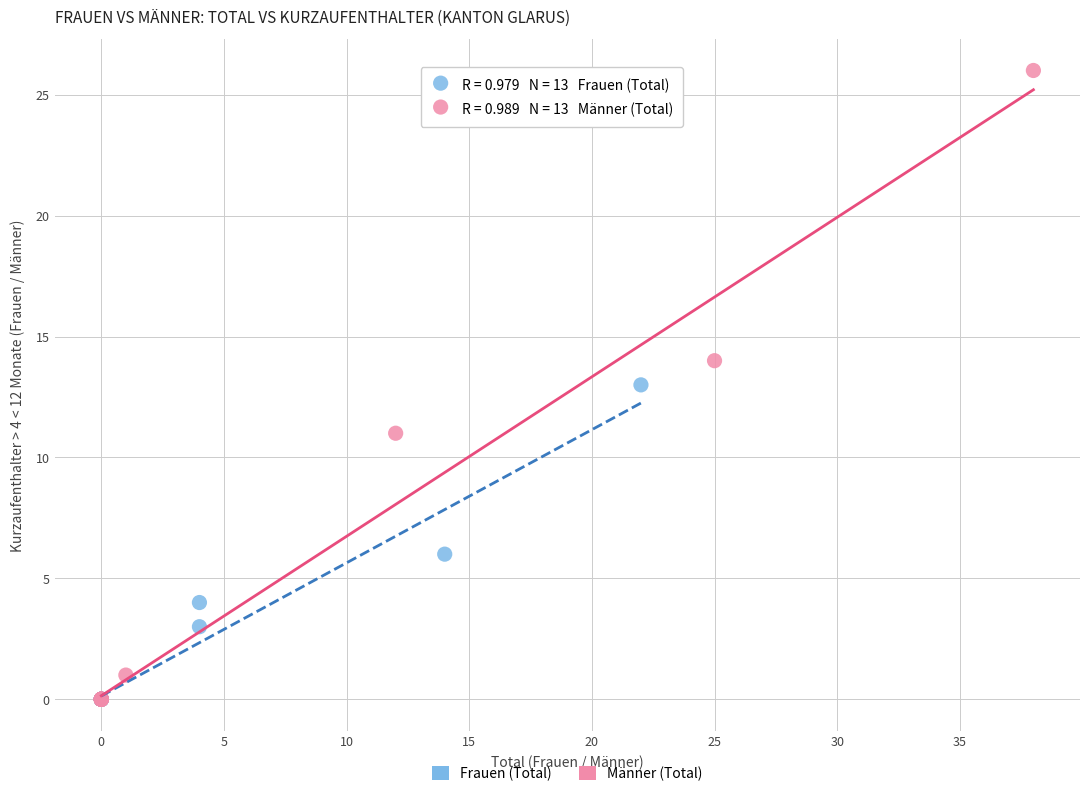

What are all the series names shown in the legend?

Frauen (Total), Männer (Total)